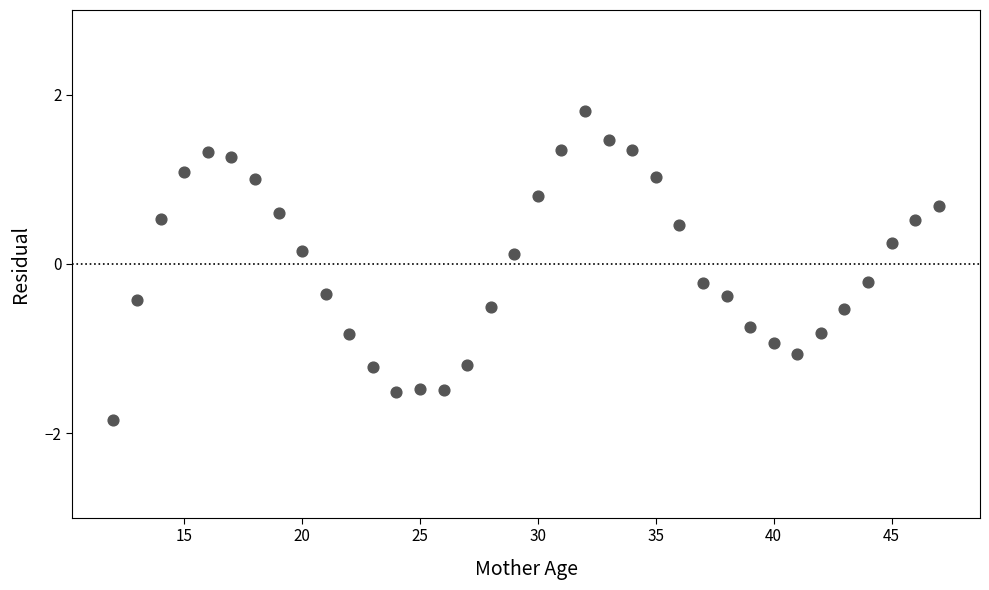

What is the range of Y values (max minus min)?

3.7